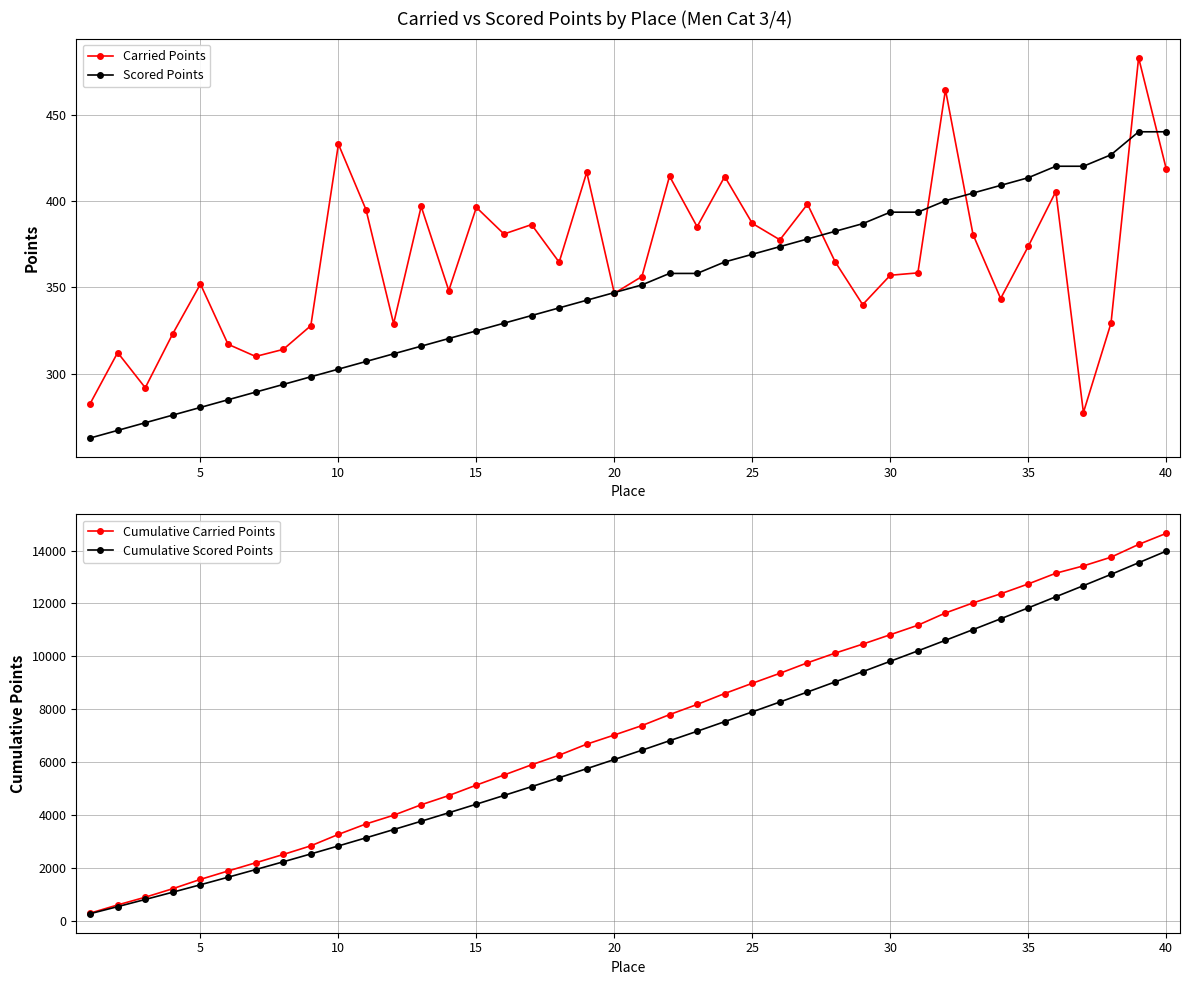

Between 32 and 23, which is larger?

23